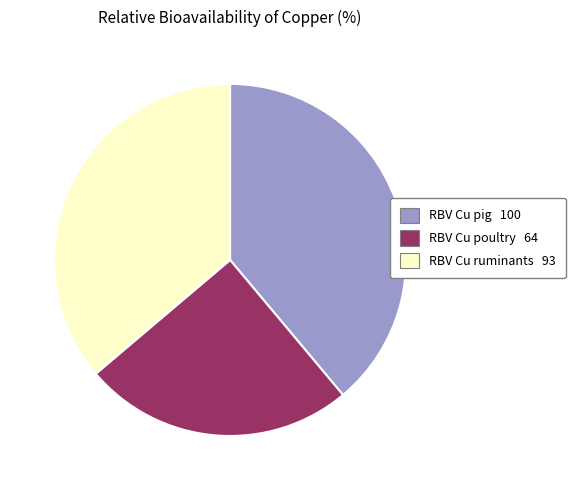

Combined, do RBV Cu pig 100 and RBV Cu poultry 64 account for over 50%?

Yes